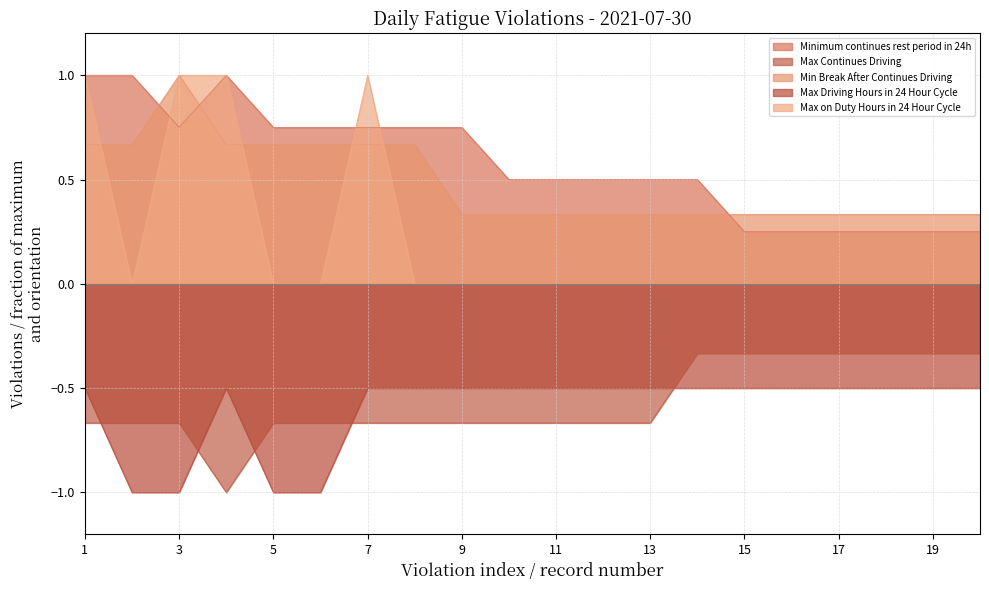

How many series are shown in this chart?

5